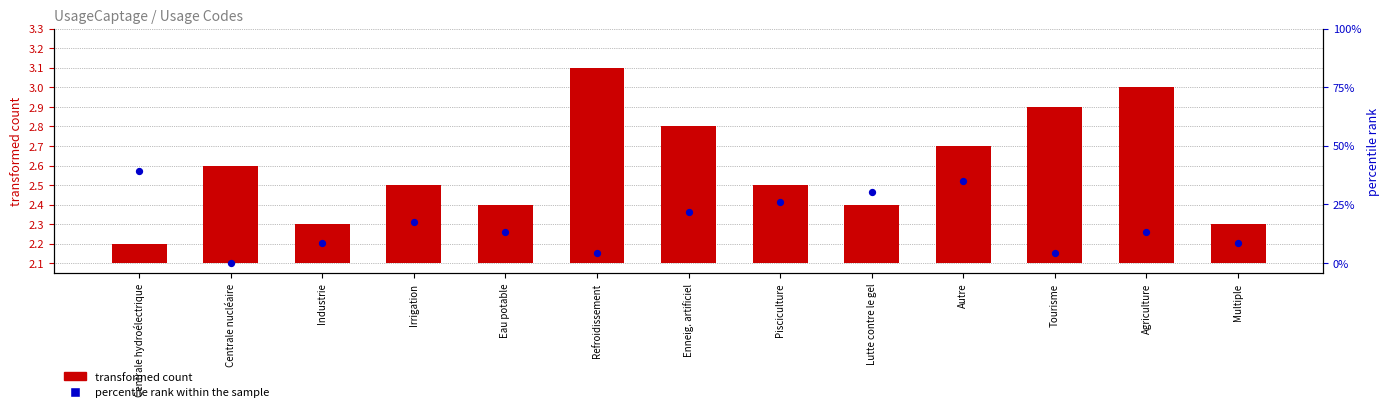

At which category is the sum across all series the highest?

Refroidissement